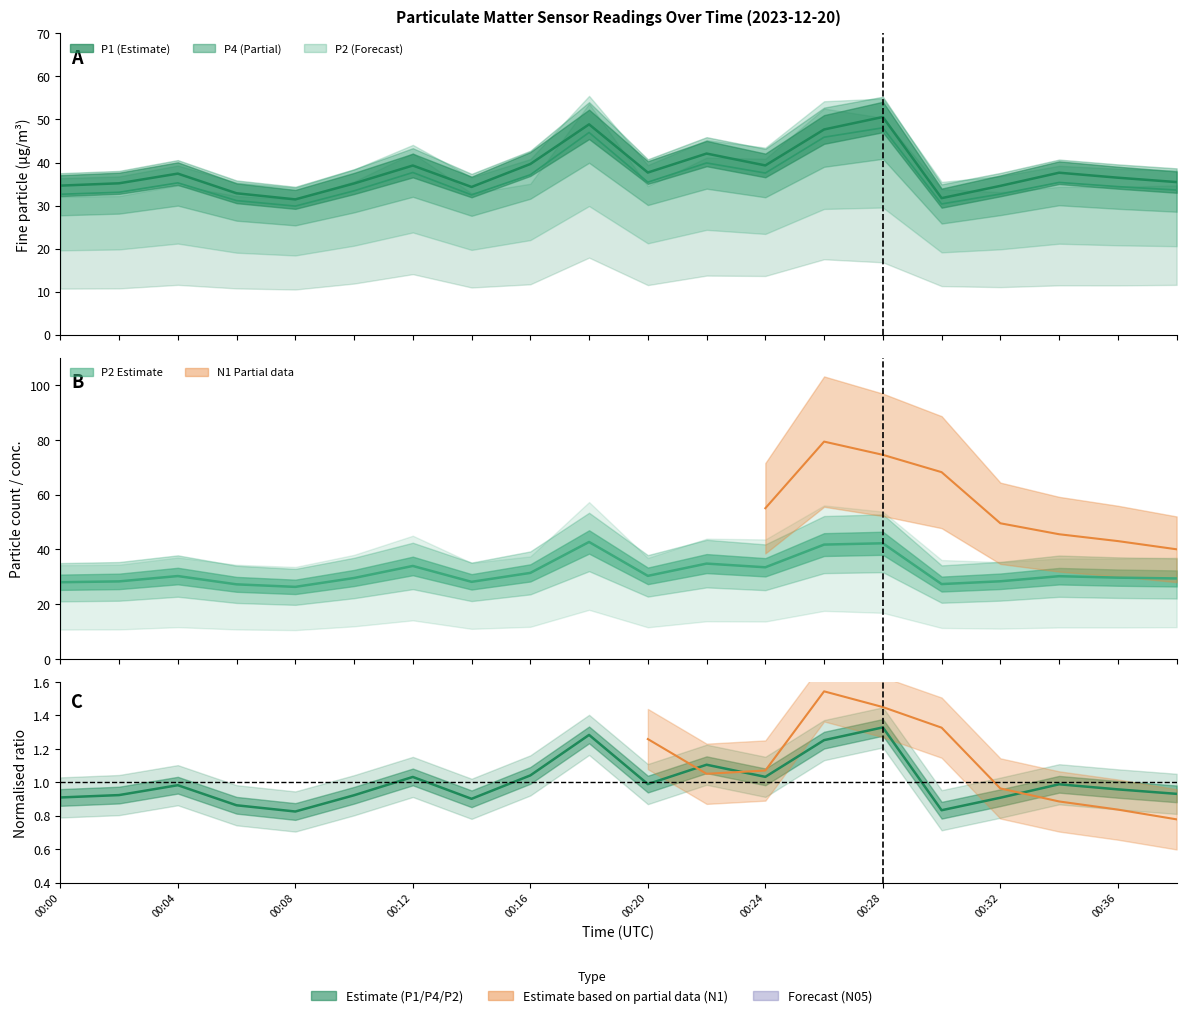

True or false: P2 has more than 0 interior local peaks.

True